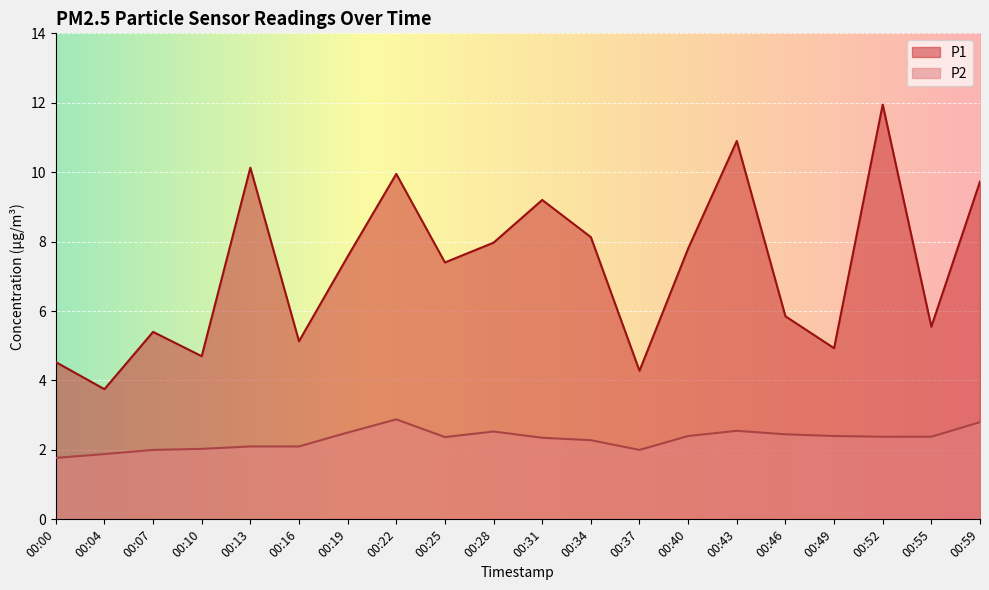

Between 00:16 and 00:22, which is larger?

00:22